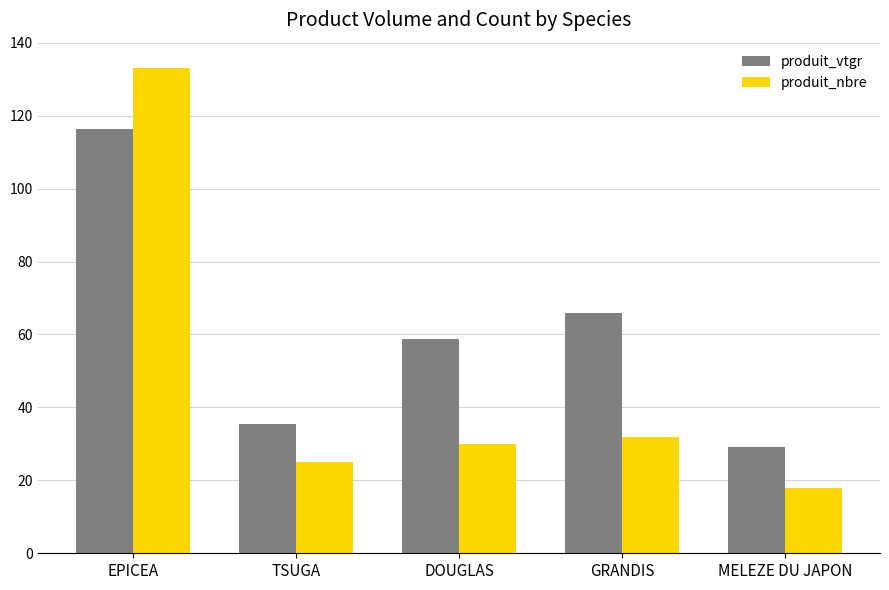

Reading left to right, extract all data points from this chart.

produit_vtgr: 116.4	35.6	58.7	65.9	29.2
produit_nbre: 133.0	25.0	30.0	32.0	18.0